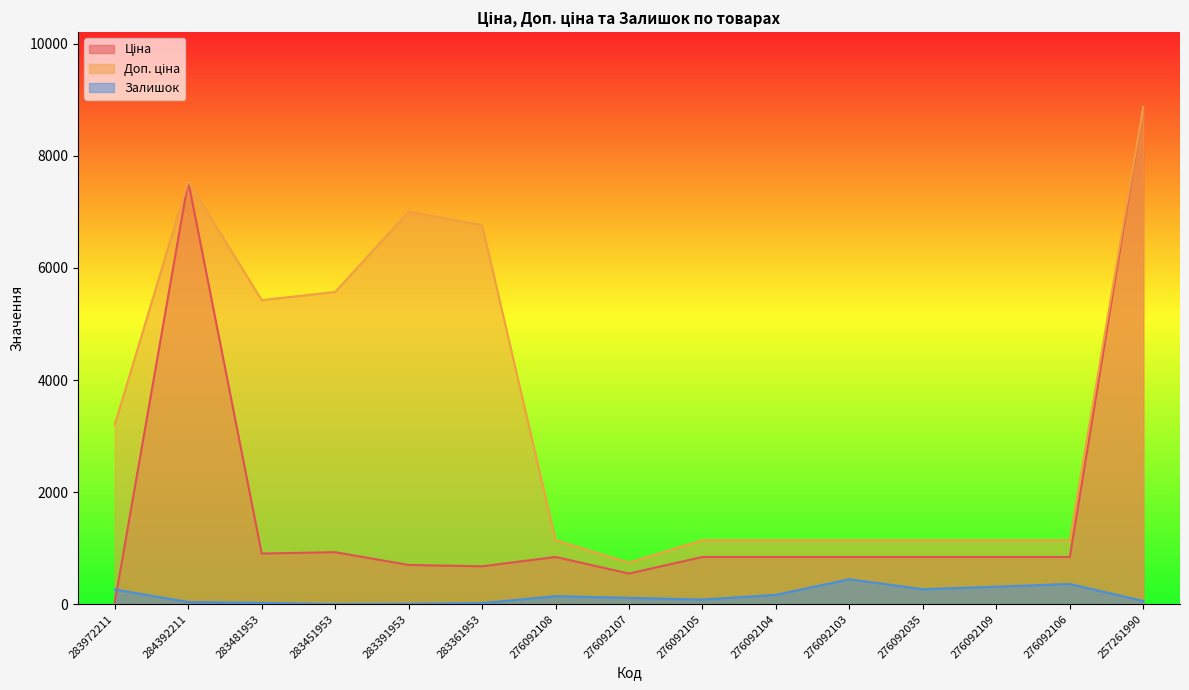

Which series has the largest range (max minus min)?

Ціна